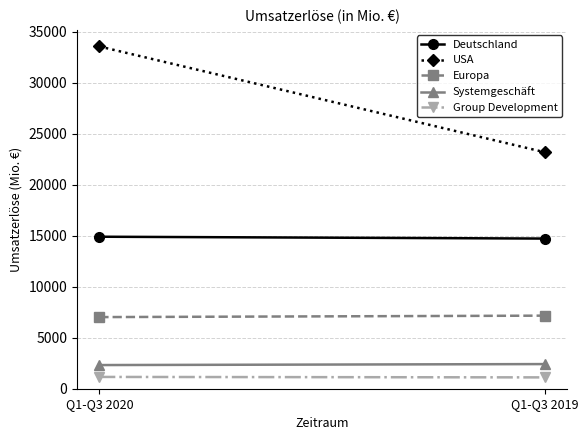

What is the greatest value displayed?

33559